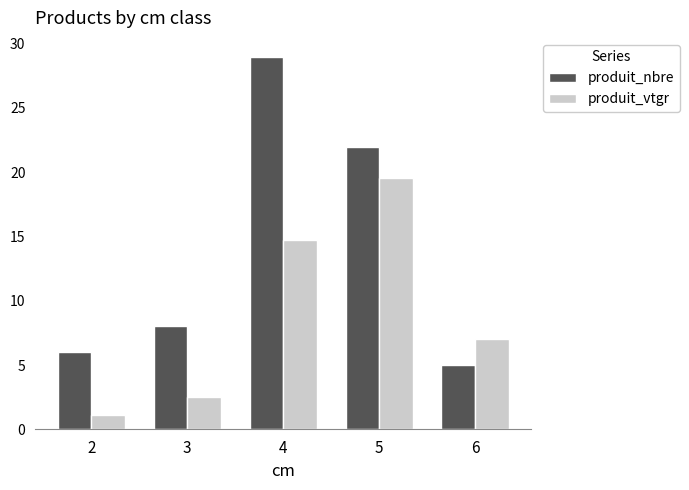

Is the value of produit_vtgr at 2 greater than the value of produit_nbre at 5?

No